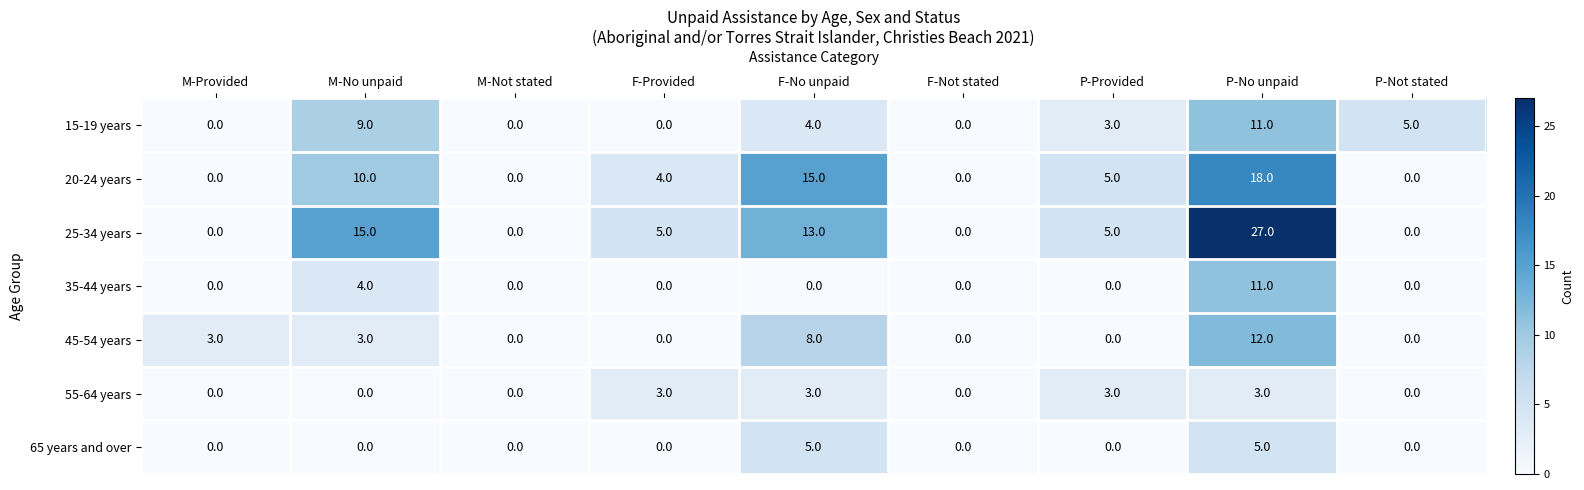

Is it true that 35-44 years equals 19 at P-No unpaid?

False